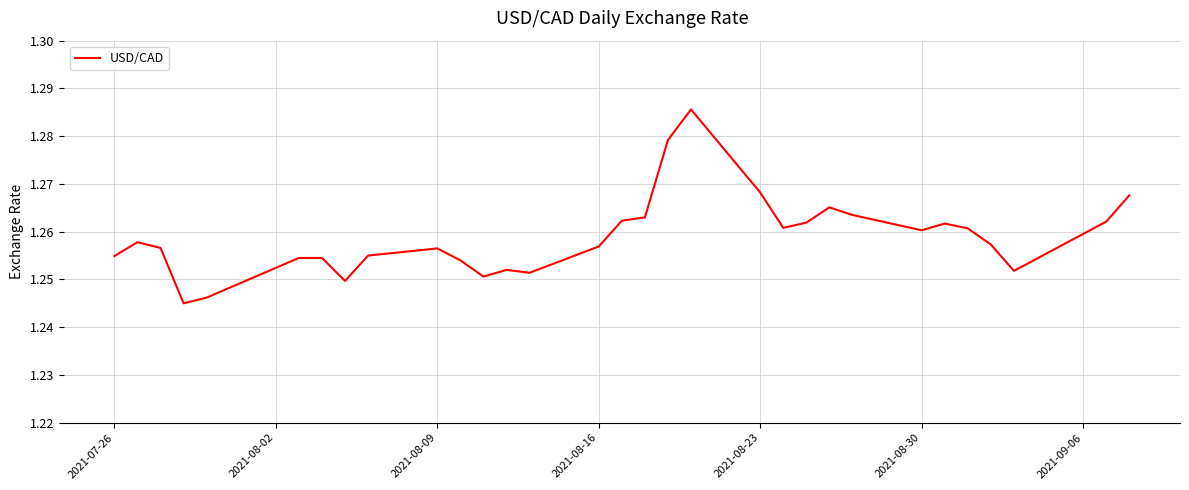

Does the chart have visible grid lines?

Yes